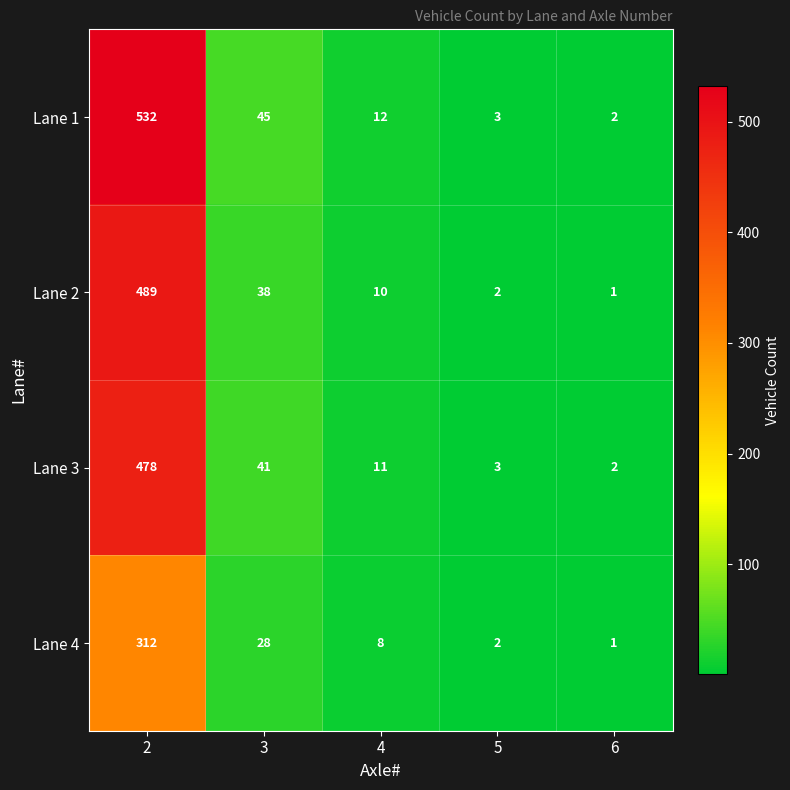

Which series has the widest spread of values?

Lane 1